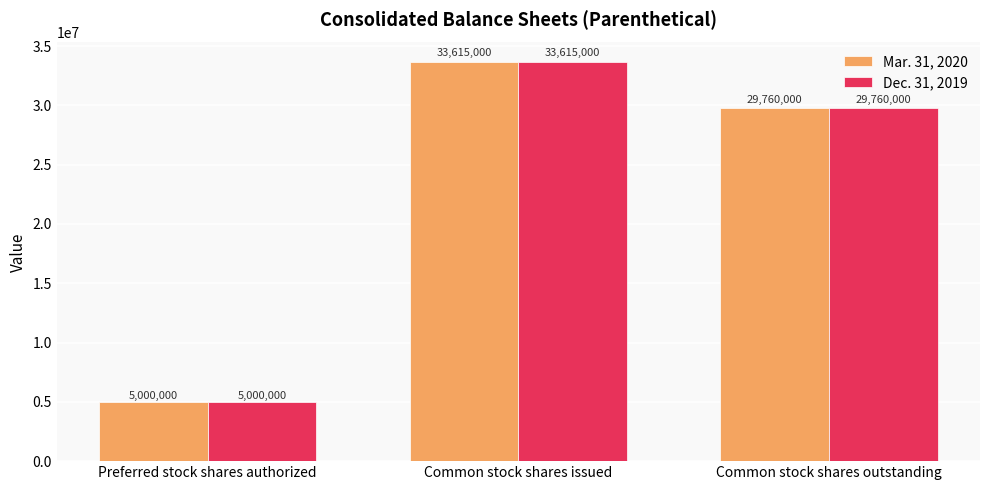

How many data points in Mar. 31, 2020 are less than 29760000?

1